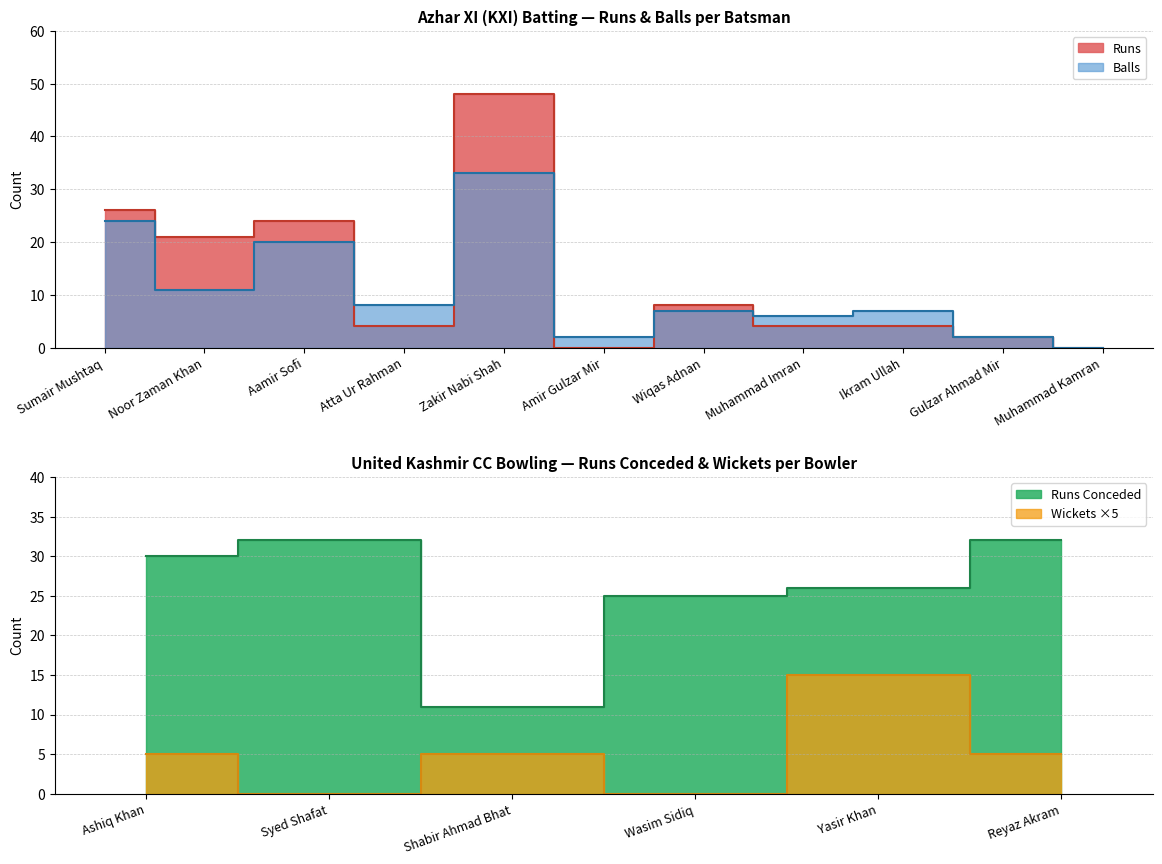

Reading left to right, what are all the values shown in this chart?

Runs: 26	21	24	4	48	0	8	4	4	2	0
Balls: 24	11	20	8	33	2	7	6	7	2	0